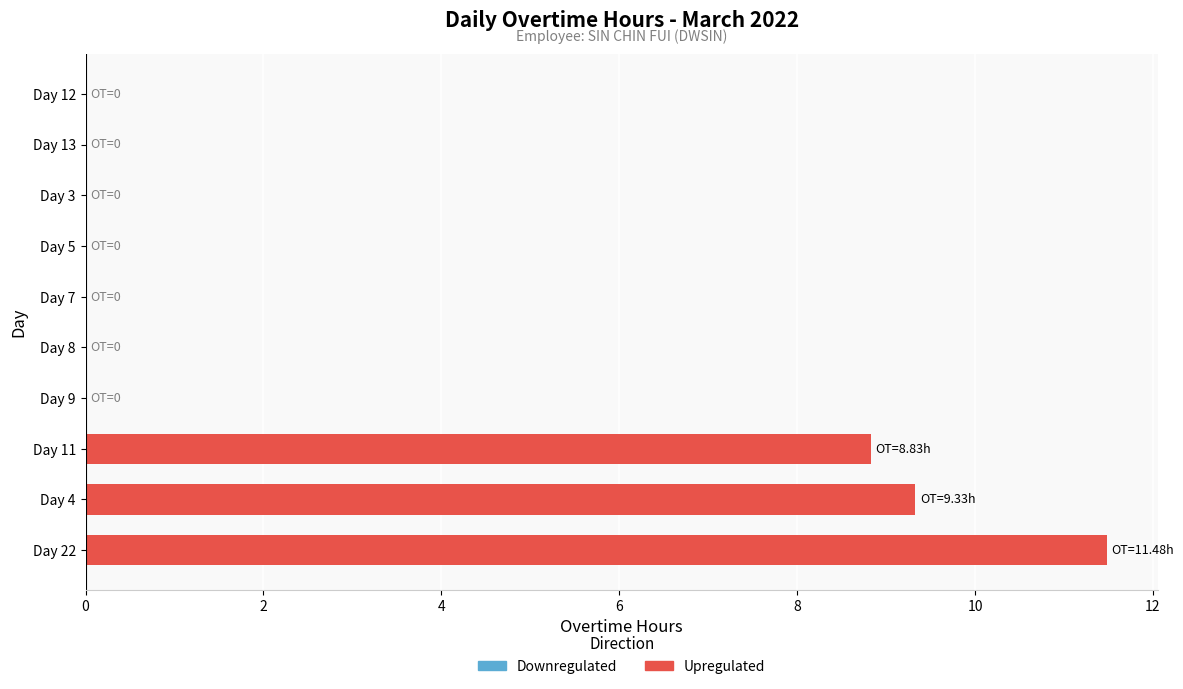

True or false: the data shows 0.0 at Day 9.

True